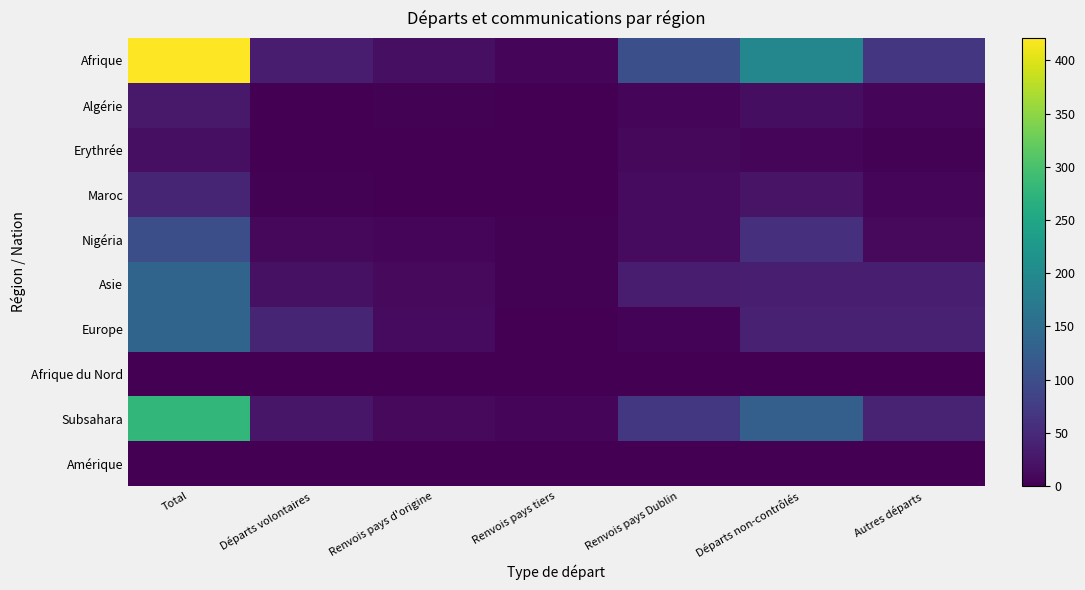

What is the total value across all series at Départs volontaires?

135